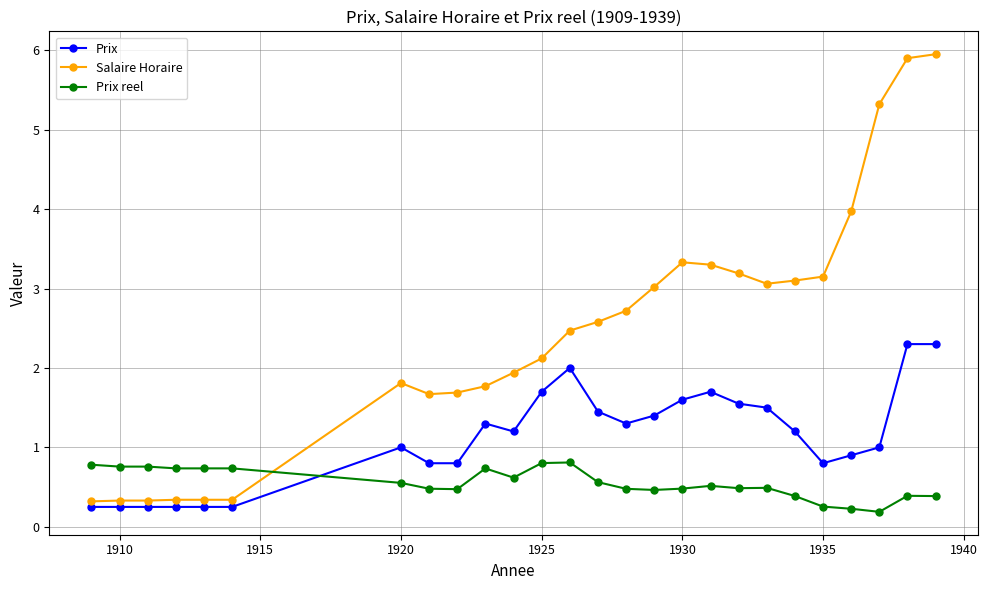

What is the value of the Prix reel point at the 21st from the left?

0.4